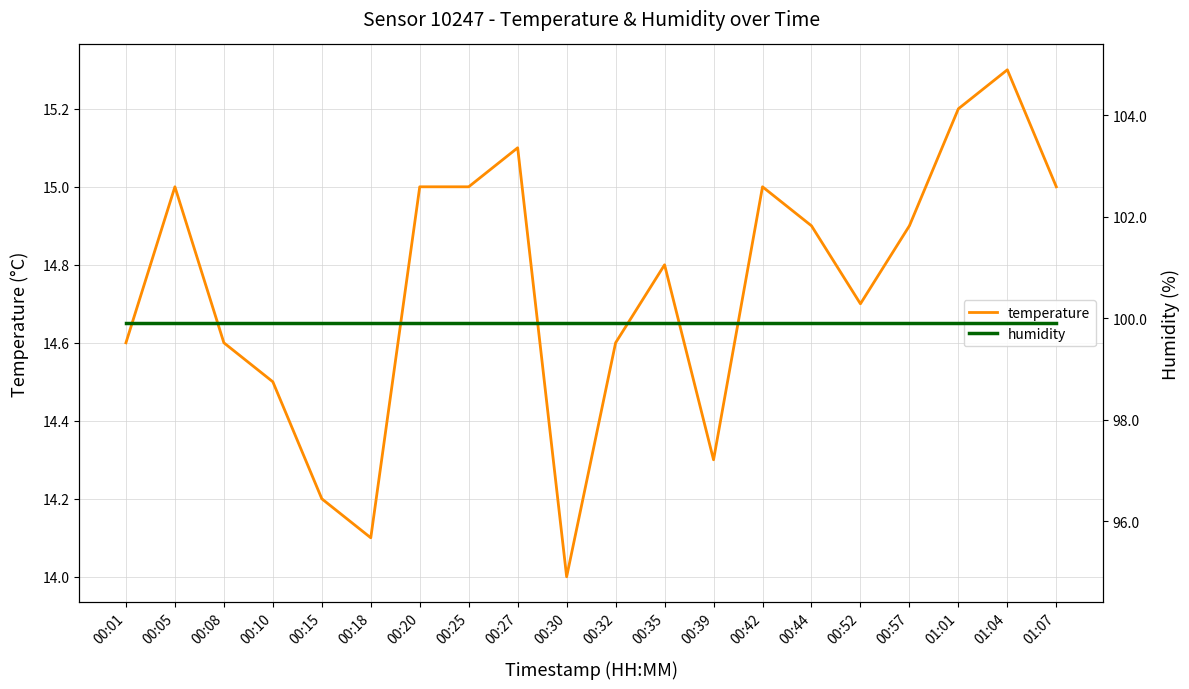

Is the value of humidity at 00:42 greater than the value of temperature at 01:07?

Yes